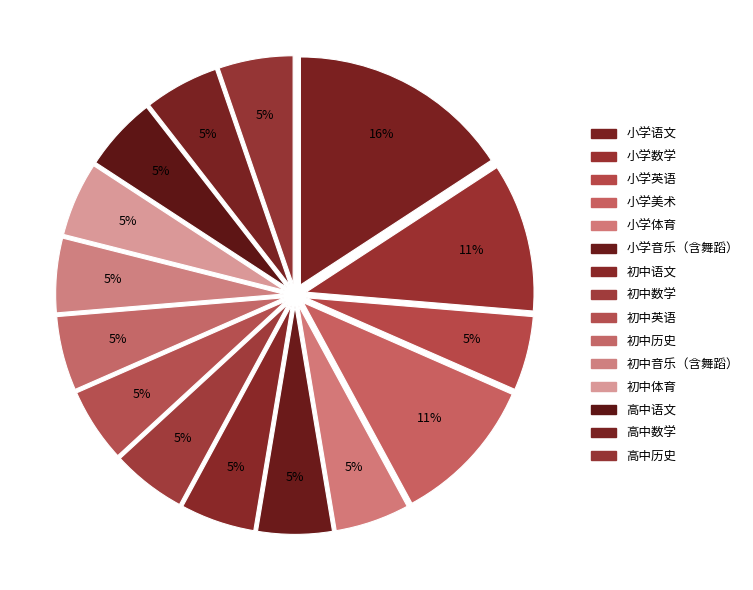

To the nearest percent, what is the difference between the 初中数学 and 小学美术 slice percentages?

5%